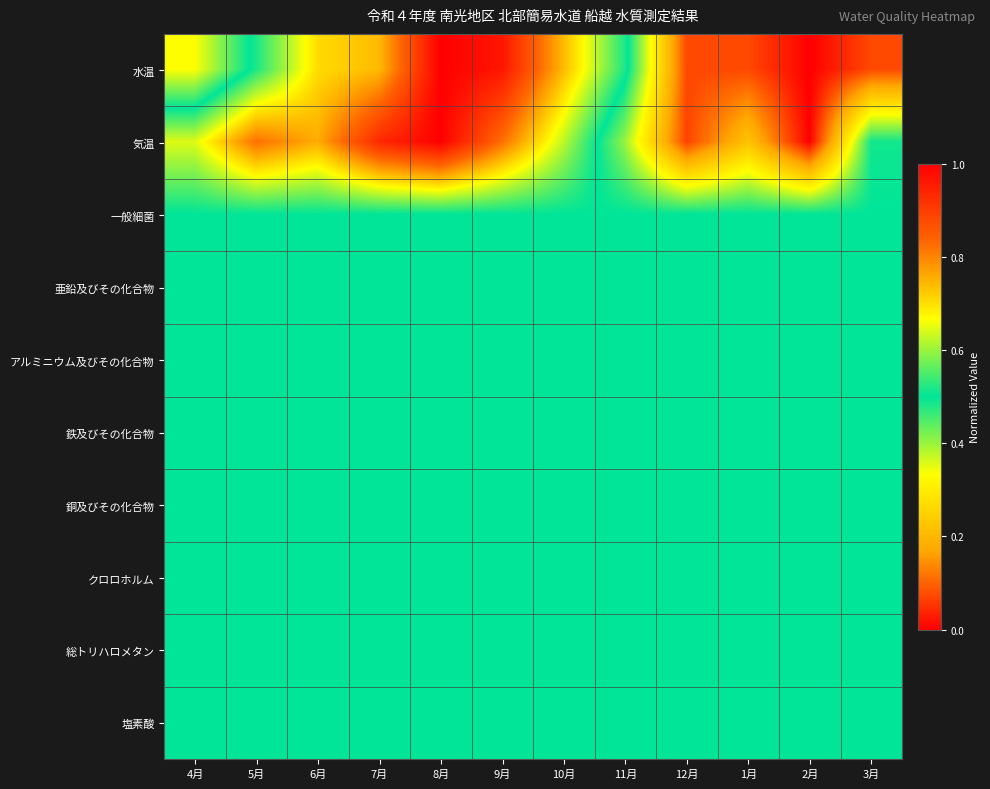

Reading left to right, transcribe all the data shown in this chart.

水温: 4月=0.3	5月=0.5	6月=0.7	7月=0.7	8月=1.0	9月=1.0	10月=0.7	11月=0.5	12月=0.1	1月=0.1	2月=0.0	3月=0.1
気温: 4月=0.6	5月=0.8	6月=0.8	7月=0.9	8月=1.0	9月=0.8	10月=0.6	11月=0.4	12月=0.1	1月=0.2	2月=0.0	3月=0.5
一般細菌: 4月=0.5	5月=0.5	6月=0.5	7月=0.5	8月=0.5	9月=0.5	10月=0.5	11月=0.5	12月=0.5	1月=0.5	2月=0.5	3月=0.5
亜鉛及びその化合物: 4月=0.5	5月=0.5	6月=0.5	7月=0.5	8月=0.5	9月=0.5	10月=0.5	11月=0.5	12月=0.5	1月=0.5	2月=0.5	3月=0.5
アルミニウム及びその化合物: 4月=0.5	5月=0.5	6月=0.5	7月=0.5	8月=0.5	9月=0.5	10月=0.5	11月=0.5	12月=0.5	1月=0.5	2月=0.5	3月=0.5
鉄及びその化合物: 4月=0.5	5月=0.5	6月=0.5	7月=0.5	8月=0.5	9月=0.5	10月=0.5	11月=0.5	12月=0.5	1月=0.5	2月=0.5	3月=0.5
銅及びその化合物: 4月=0.5	5月=0.5	6月=0.5	7月=0.5	8月=0.5	9月=0.5	10月=0.5	11月=0.5	12月=0.5	1月=0.5	2月=0.5	3月=0.5
クロロホルム: 4月=0.5	5月=0.5	6月=0.5	7月=0.5	8月=0.5	9月=0.5	10月=0.5	11月=0.5	12月=0.5	1月=0.5	2月=0.5	3月=0.5
総トリハロメタン: 4月=0.5	5月=0.5	6月=0.5	7月=0.5	8月=0.5	9月=0.5	10月=0.5	11月=0.5	12月=0.5	1月=0.5	2月=0.5	3月=0.5
塩素酸: 4月=0.5	5月=0.5	6月=0.5	7月=0.5	8月=0.5	9月=0.5	10月=0.5	11月=0.5	12月=0.5	1月=0.5	2月=0.5	3月=0.5